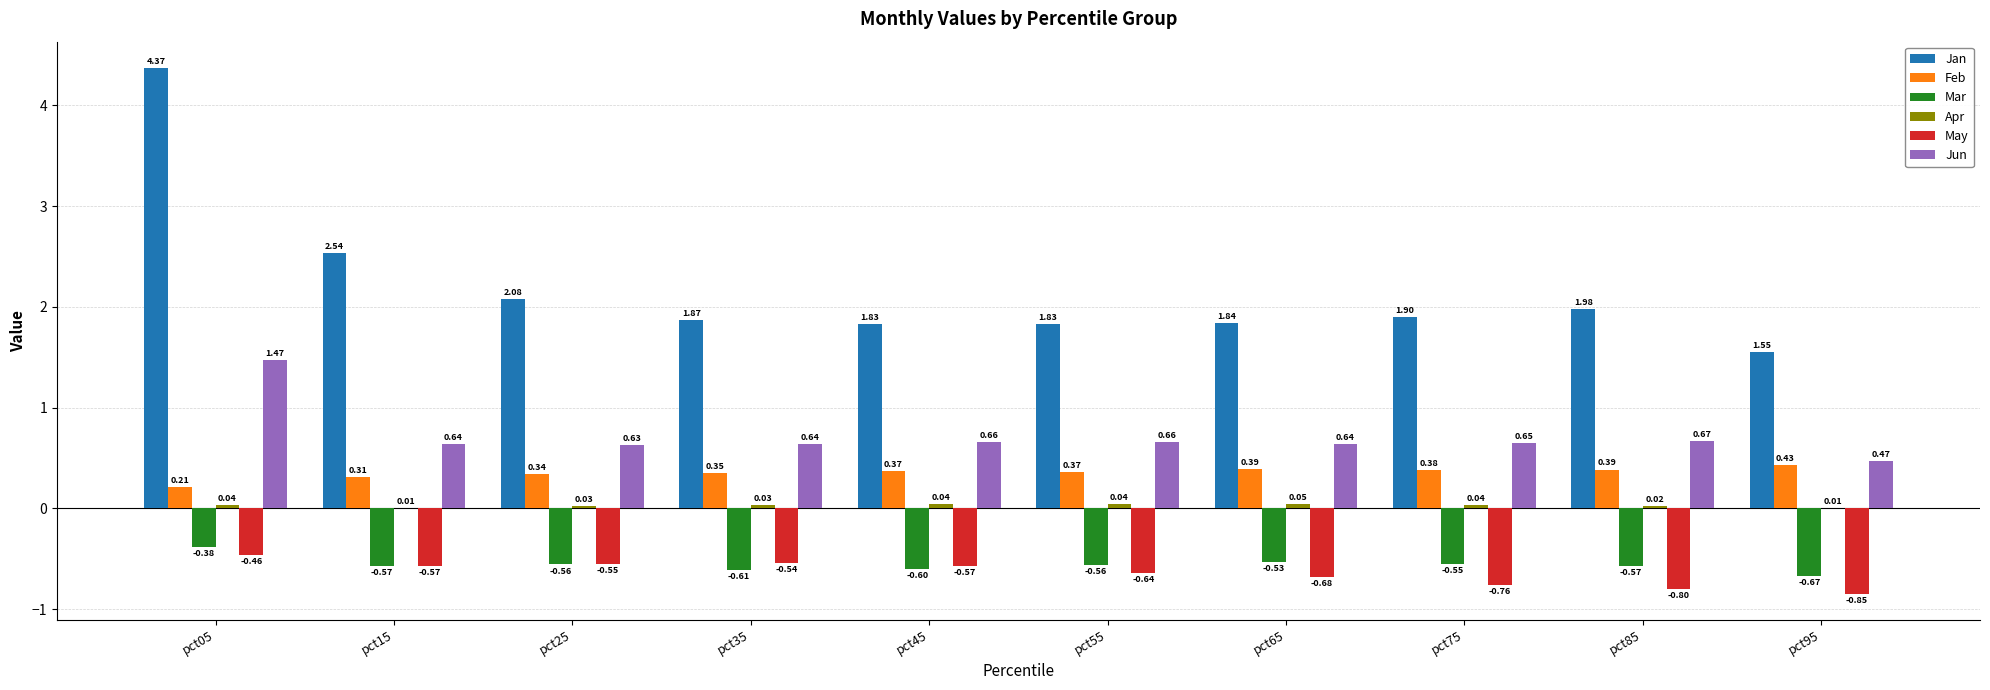

At which category is the sum across all series the highest?

pct05